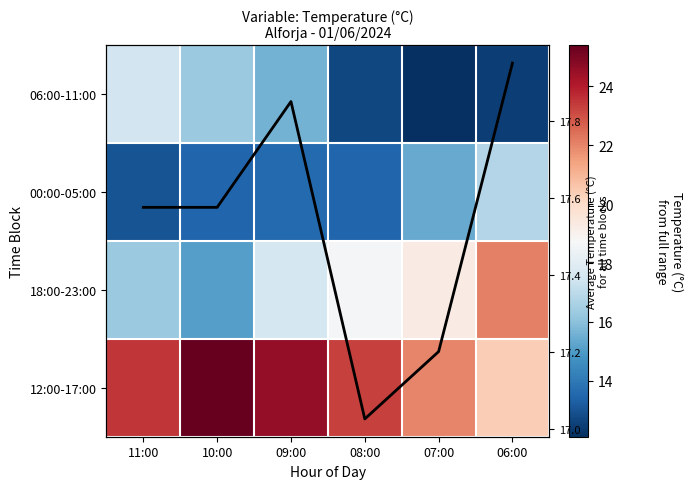

What is the average value of the 00:00-05:00 series?

14.3